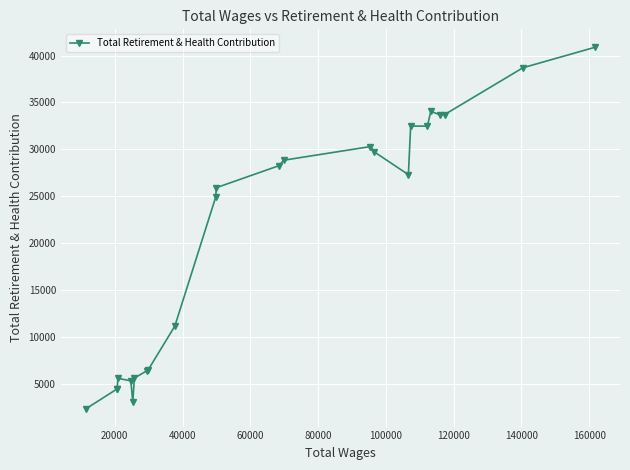

True or false: the data has more than 2 interior local peaks.

True